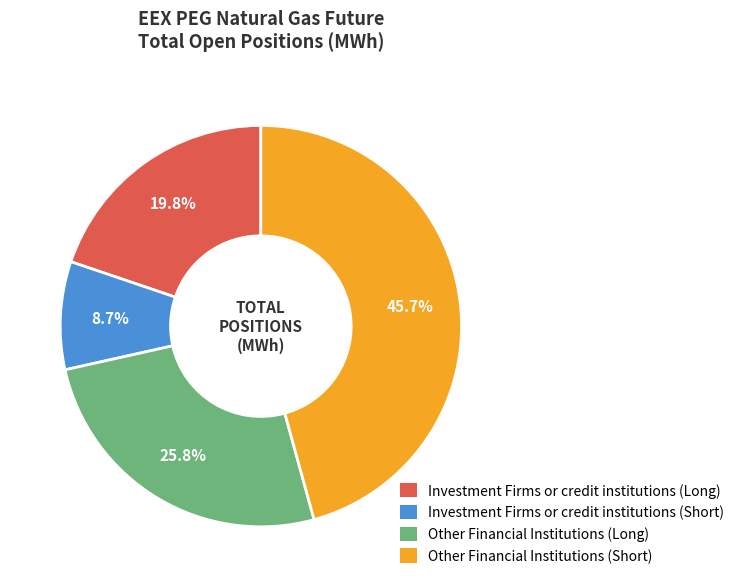

Is there any slice that represents more than half of the pie?

No